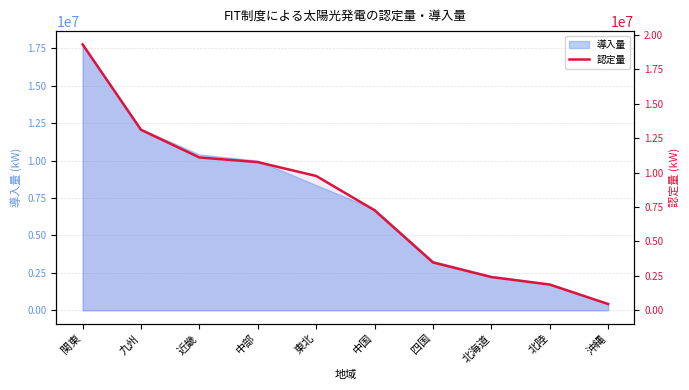

What is the average value?

7945865